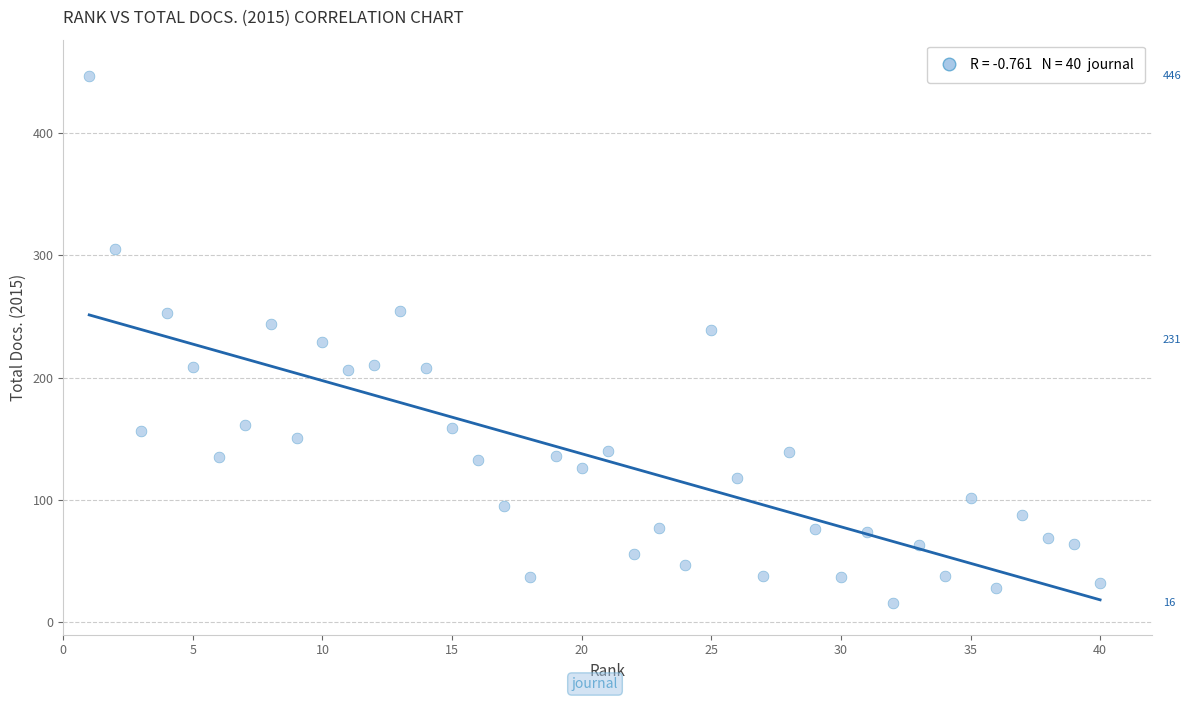

What is the range of Y values (max minus min)?

430